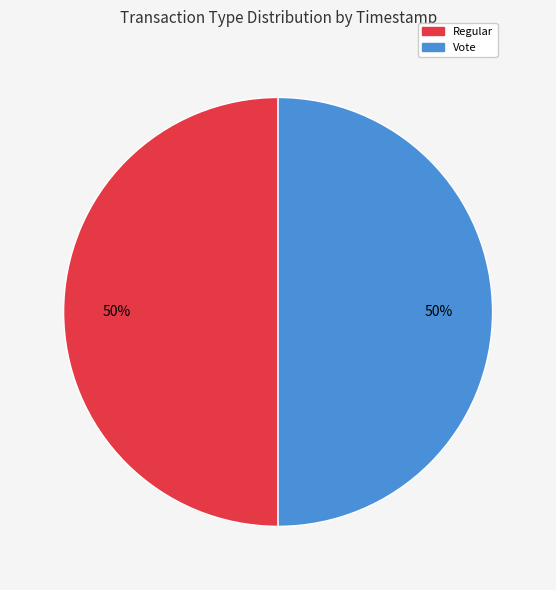

How many slices are in this pie chart?

2